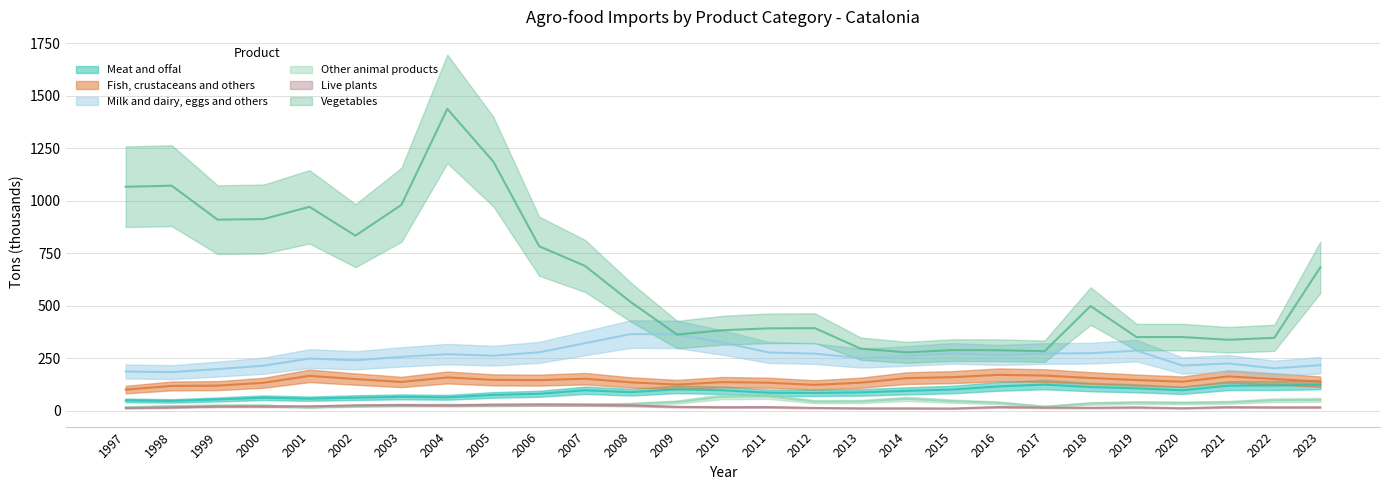

At which label does Other animal products reach its minimum?

2001